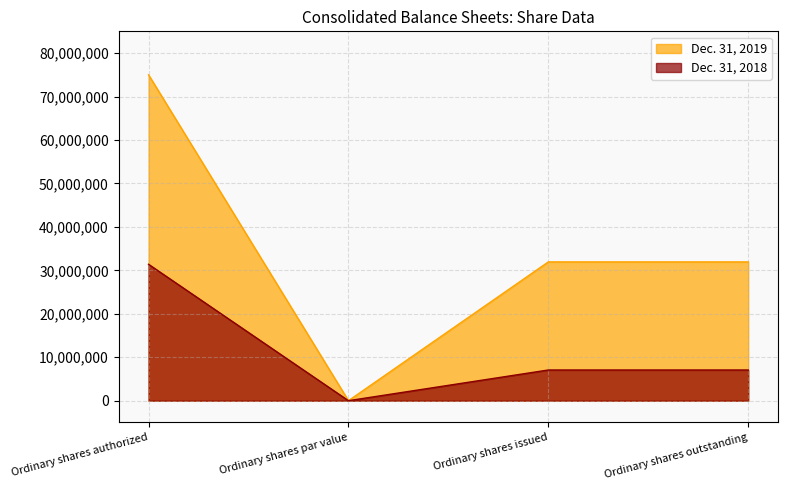

At which label is Dec. 31, 2019 closest to 37500000?

Ordinary shares issued